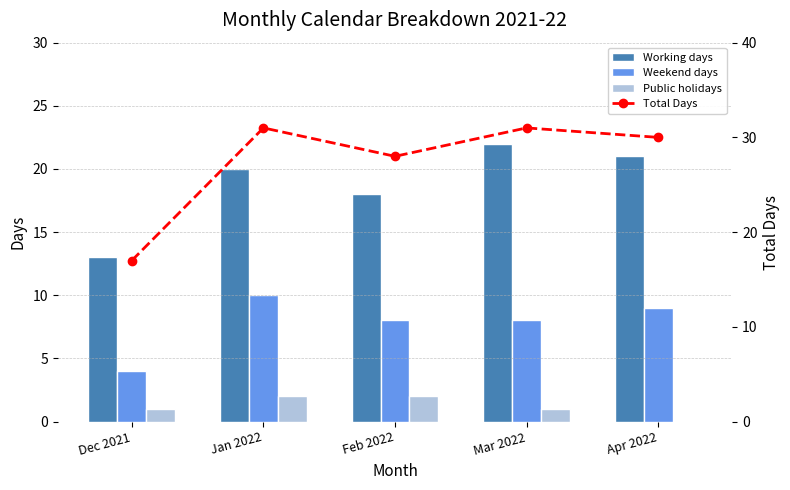

What is the difference between the maximum and minimum values in the Weekend days series?

6